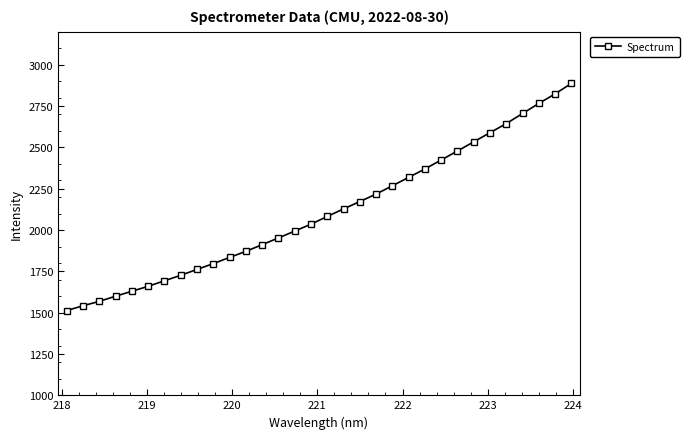

Reading left to right, what are all the values shown in this chart?

1512.9	1541.8	1568.5	1599.7	1629.7	1659.6	1693.1	1726.3	1761.8	1796.9	1834.5	1871.1	1911.5	1952.4	1993.7	2035.8	2082.3	2128.1	2172.3	2217.9	2267.9	2318.9	2369.6	2424.1	2478.5	2533.9	2589.1	2644.0	2705.3	2765.8	2823.9	2886.8